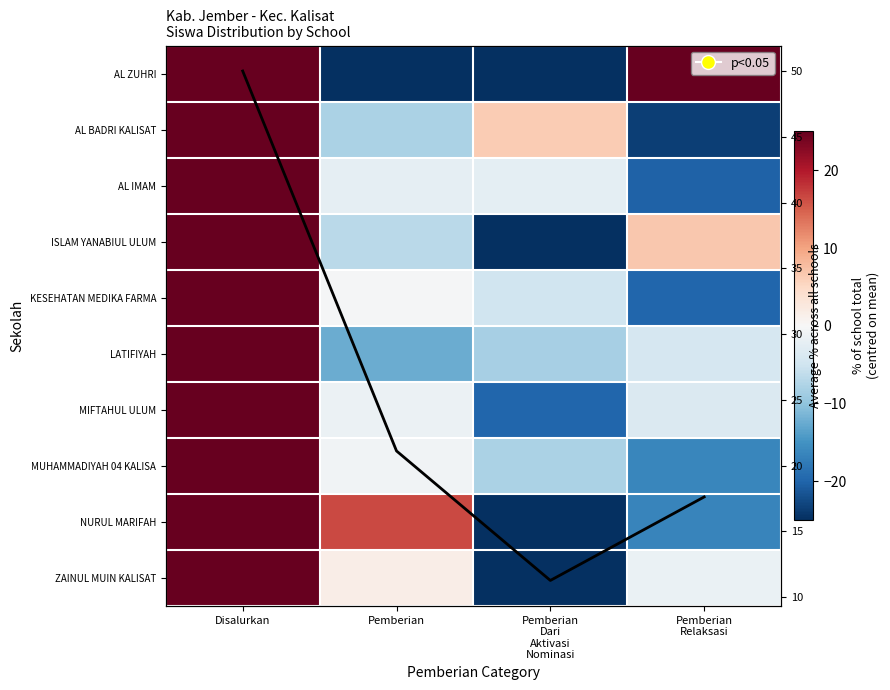

Is it true that KESEHATAN MEDIKA FARMA equals -7.3 at Pemberian Dari Aktivasi Nominasi?

False